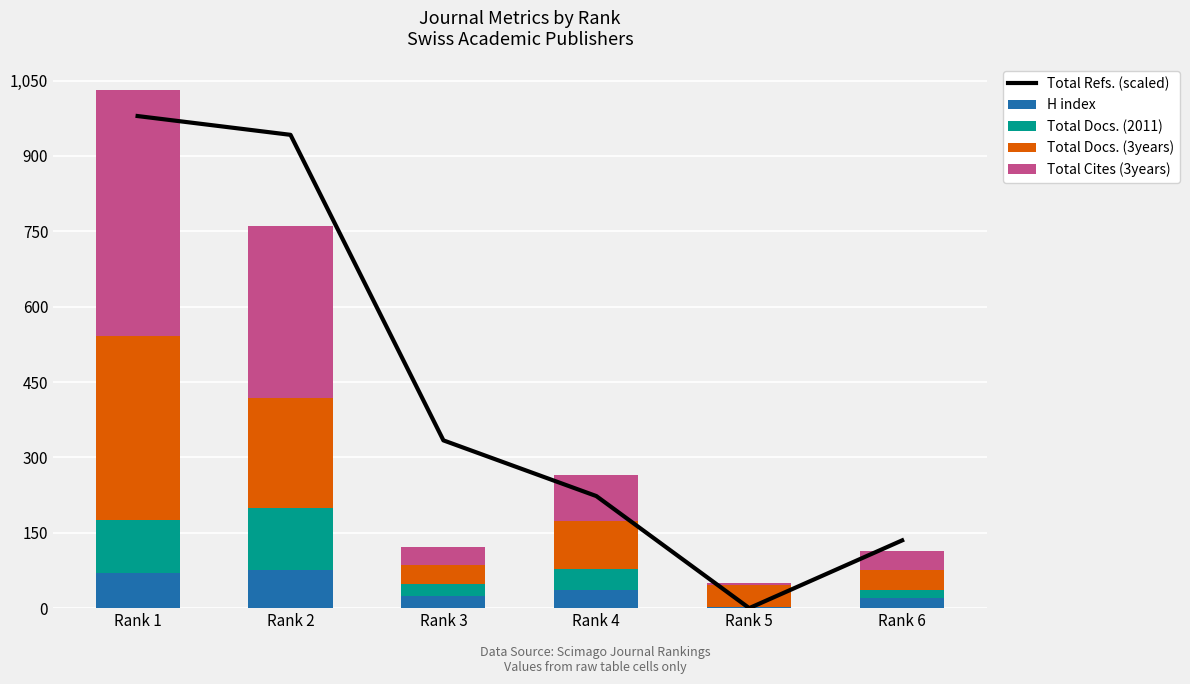

Reading left to right, what are all the values shown in this chart?

Total Refs. (scaled): Rank 1=979.4	Rank 2=942.0	Rank 3=333.9	Rank 4=223.1	Rank 5=0.0	Rank 6=134.9
H index: Rank 1=70.0	Rank 2=75.0	Rank 3=24.0	Rank 4=37.0	Rank 5=3.0	Rank 6=21.0
Total Docs. (2011): Rank 1=106.0	Rank 2=124.0	Rank 3=25.0	Rank 4=41.0	Rank 5=0.0	Rank 6=15.0
Total Docs. (3years): Rank 1=365.0	Rank 2=219.0	Rank 3=36.0	Rank 4=95.0	Rank 5=43.0	Rank 6=40.0
Total Cites (3years): Rank 1=490.0	Rank 2=343.0	Rank 3=36.0	Rank 4=92.0	Rank 5=5.0	Rank 6=37.0